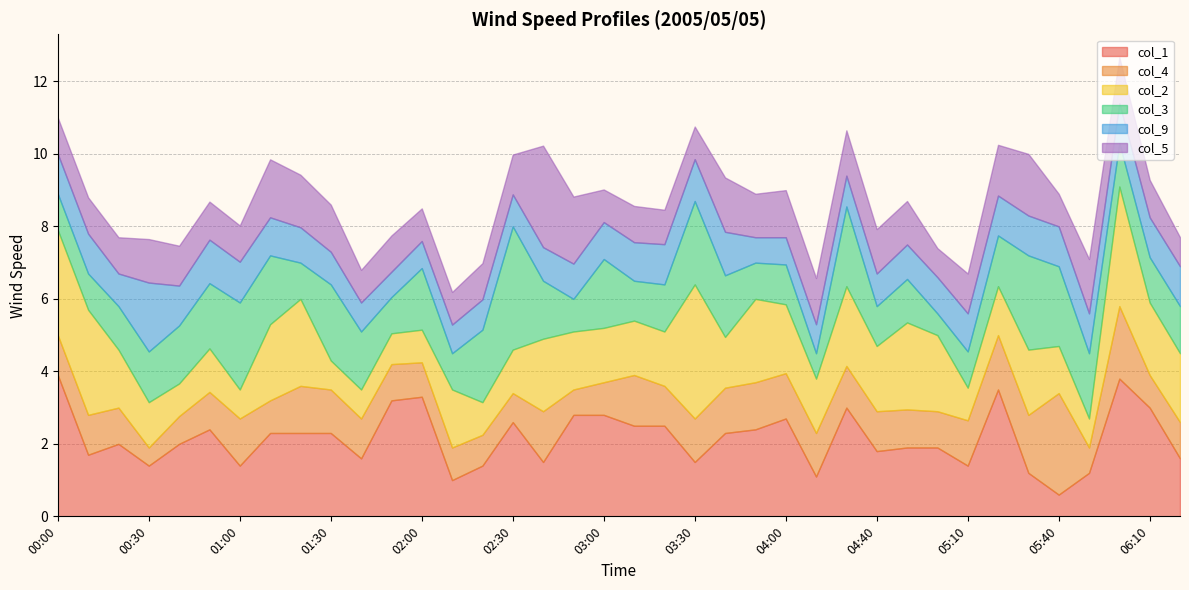

Where is the first local minimum for col_3?

00:10